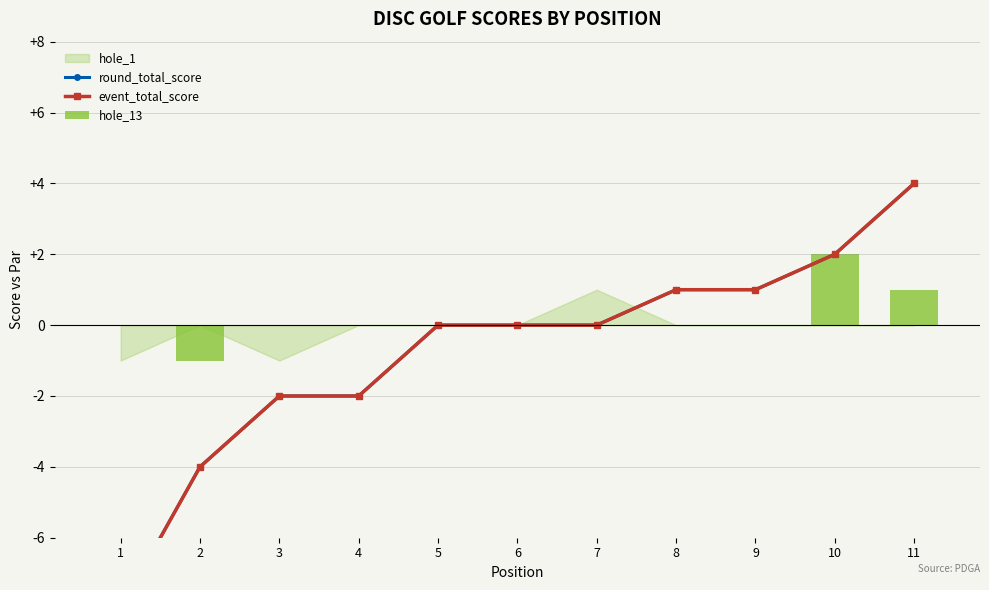

Which series has the largest total across all categories?

hole_13